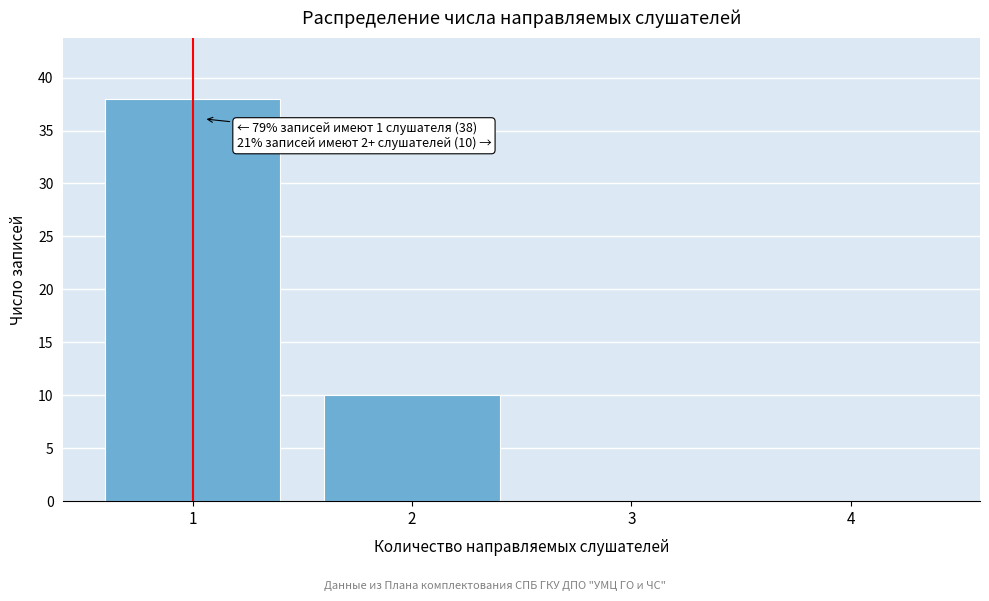

Which range on the x-axis has the tallest bar?

0.5 to 1.5